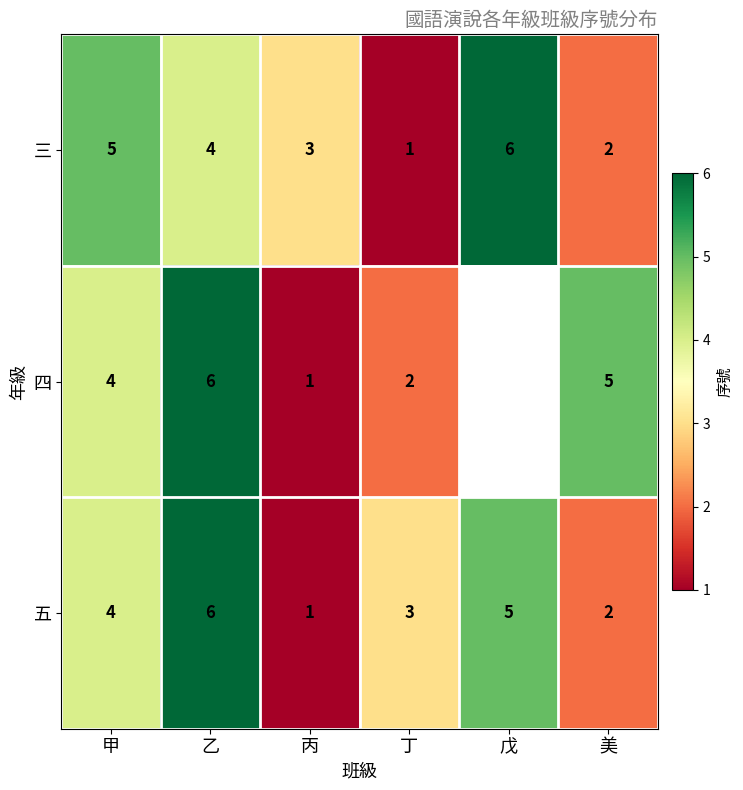

What is the difference between the second highest and minimum values in the 五 series?

4